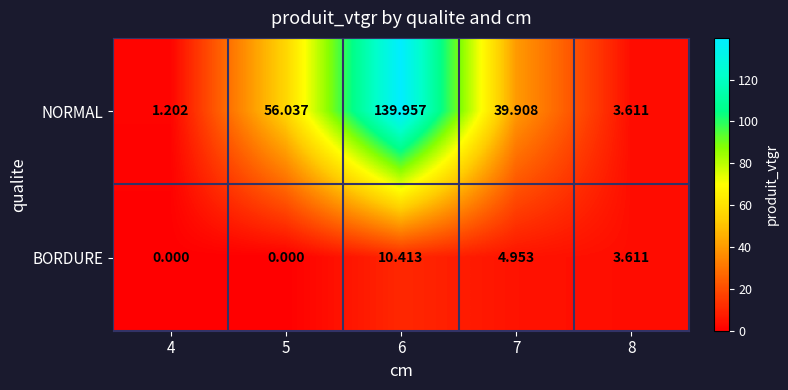

Rank the series by their average value, from lowest to highest.

BORDURE, NORMAL